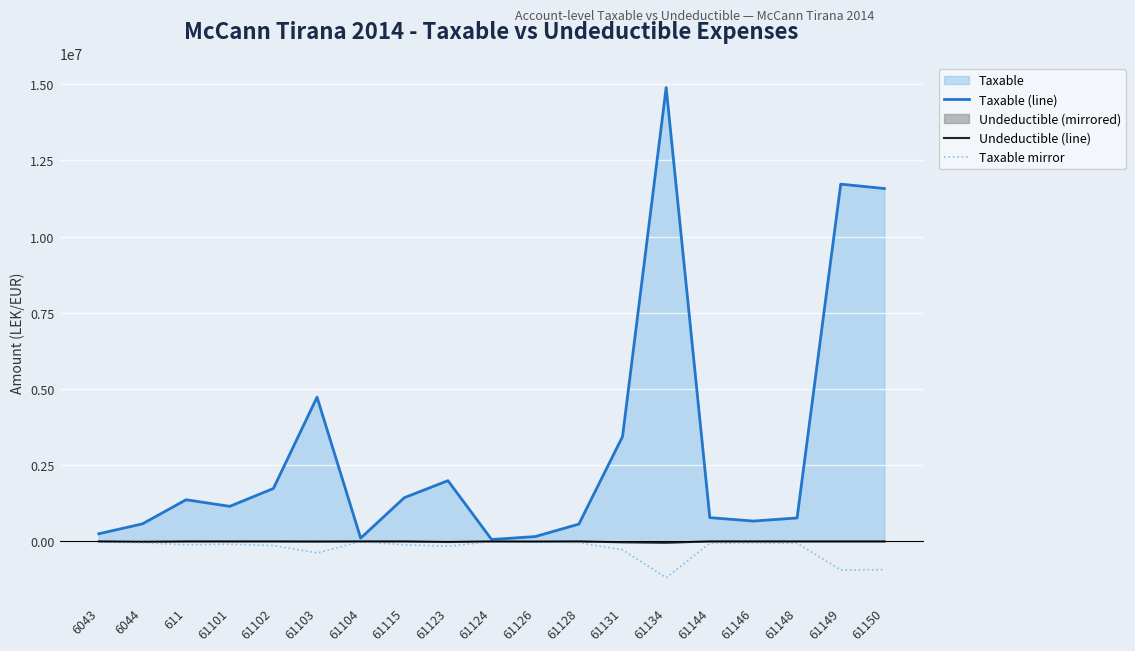

Which label corresponds to the largest value in the chart?

61134